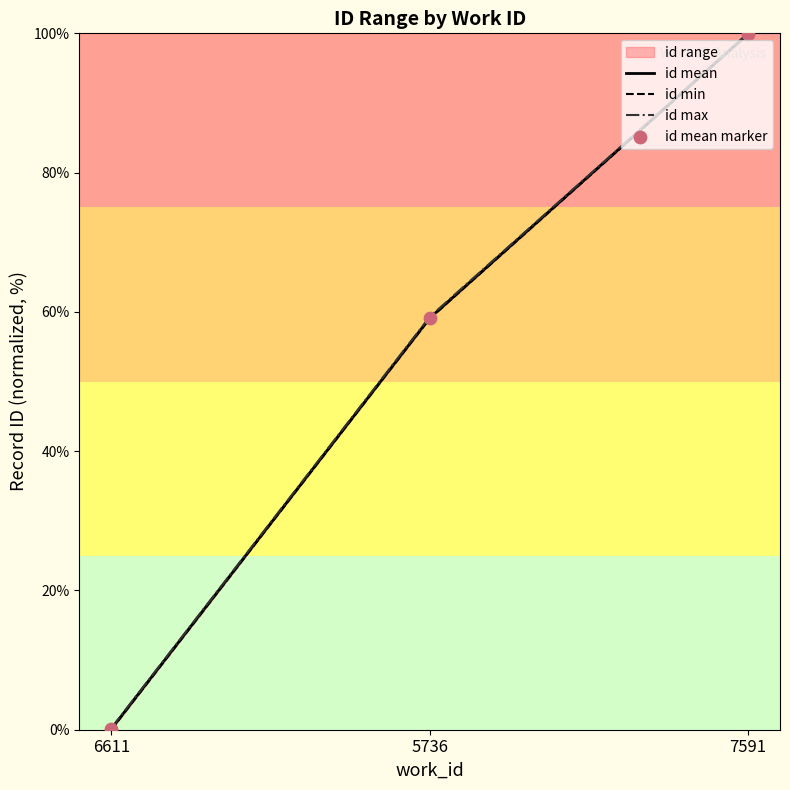

Is it true that id mean equals 100.0 at 7591?

True